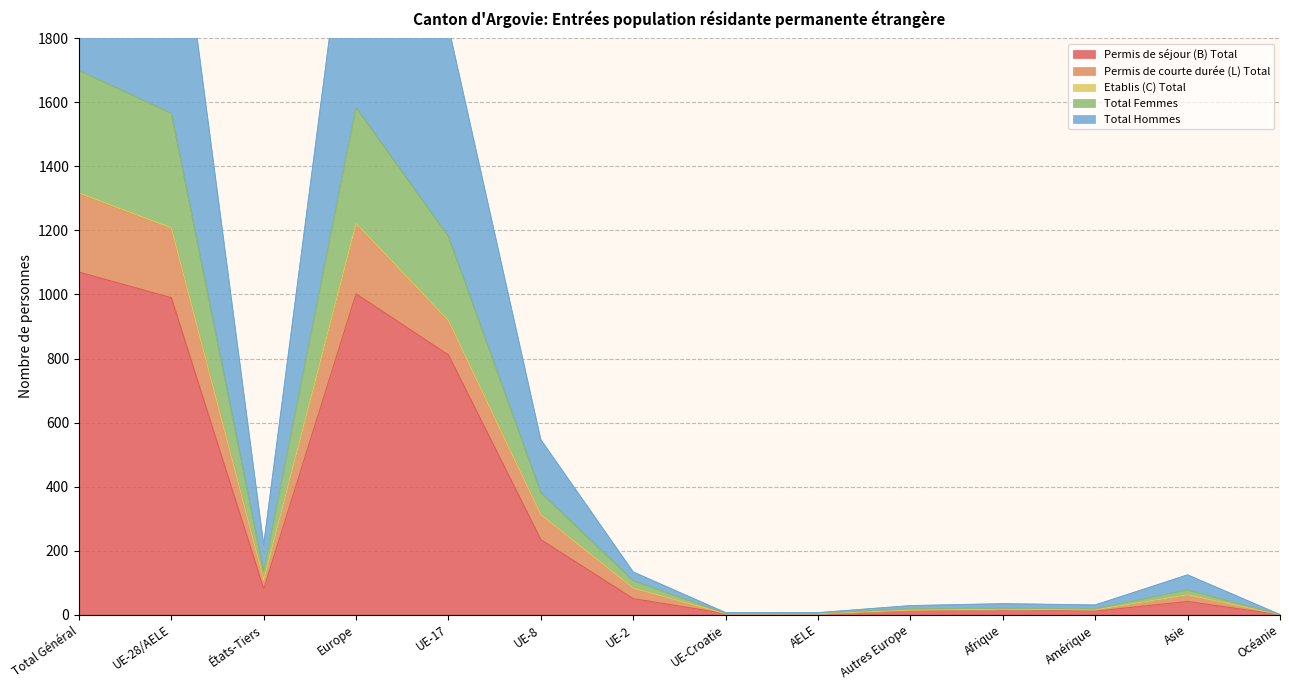

Is the value of Permis de courte durée (L) Total at Total Général greater than the value of Total Femmes at UE-8?

Yes